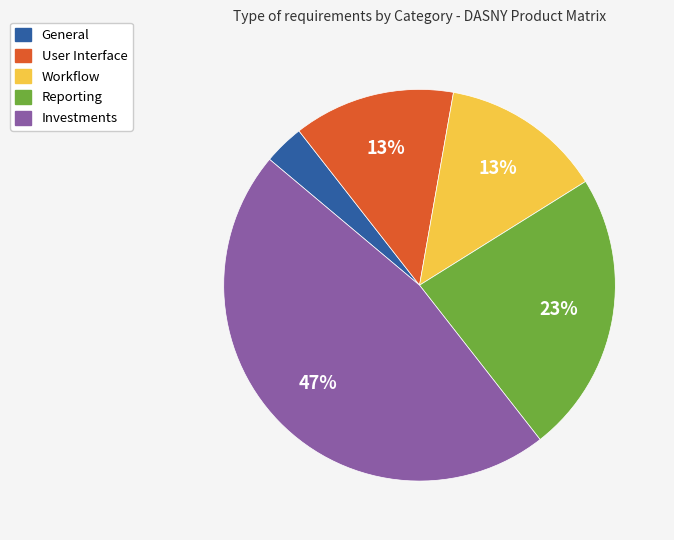

How many slices are in this pie chart?

5